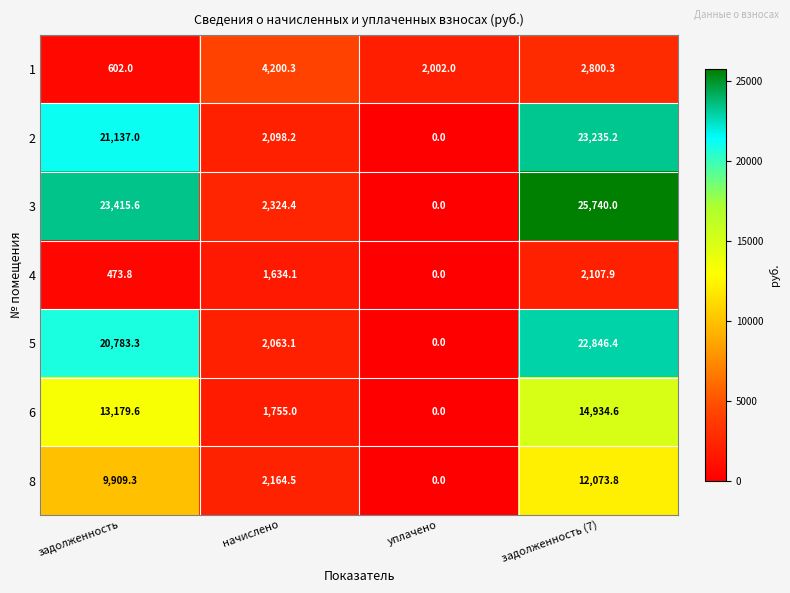

Where is 5 nearest to the value 11423?

начислено